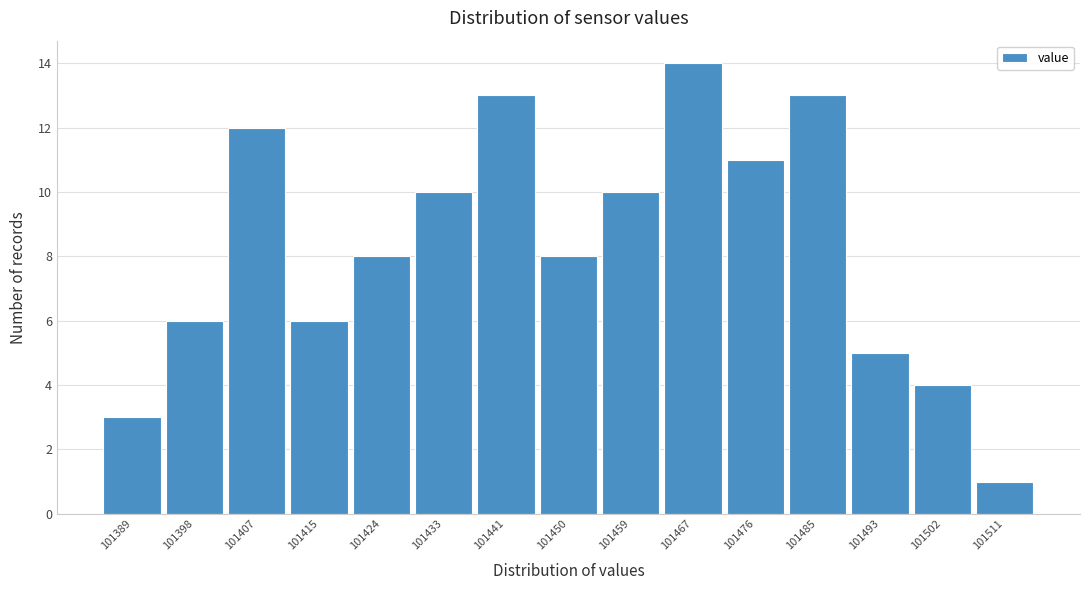

Reading left to right, transcribe all the data shown in this chart.

3	6	12	6	8	10	13	8	10	14	11	13	5	4	1